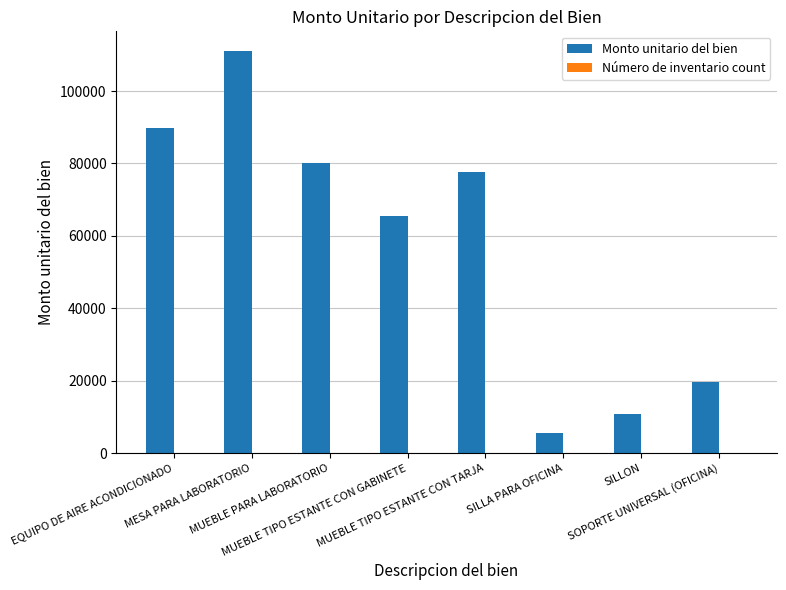

What is the sum of all Monto unitario del bien values?

460395.6